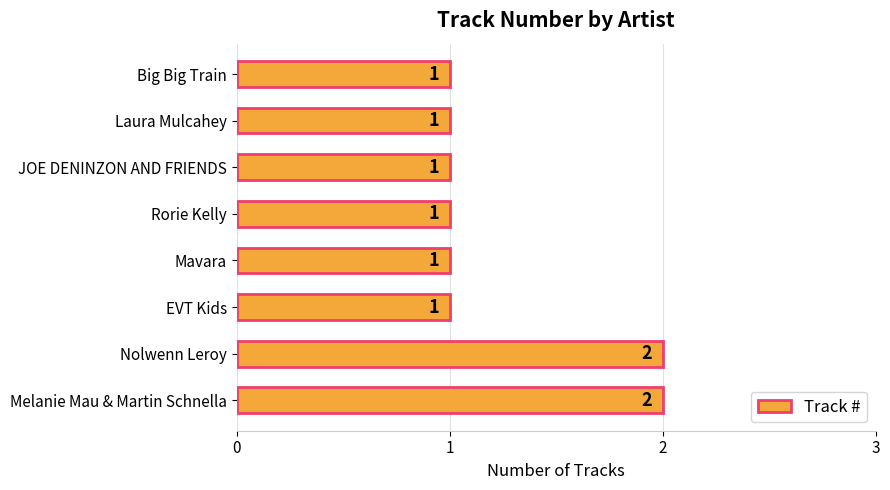

Count the values in the range 1 to 2.

8